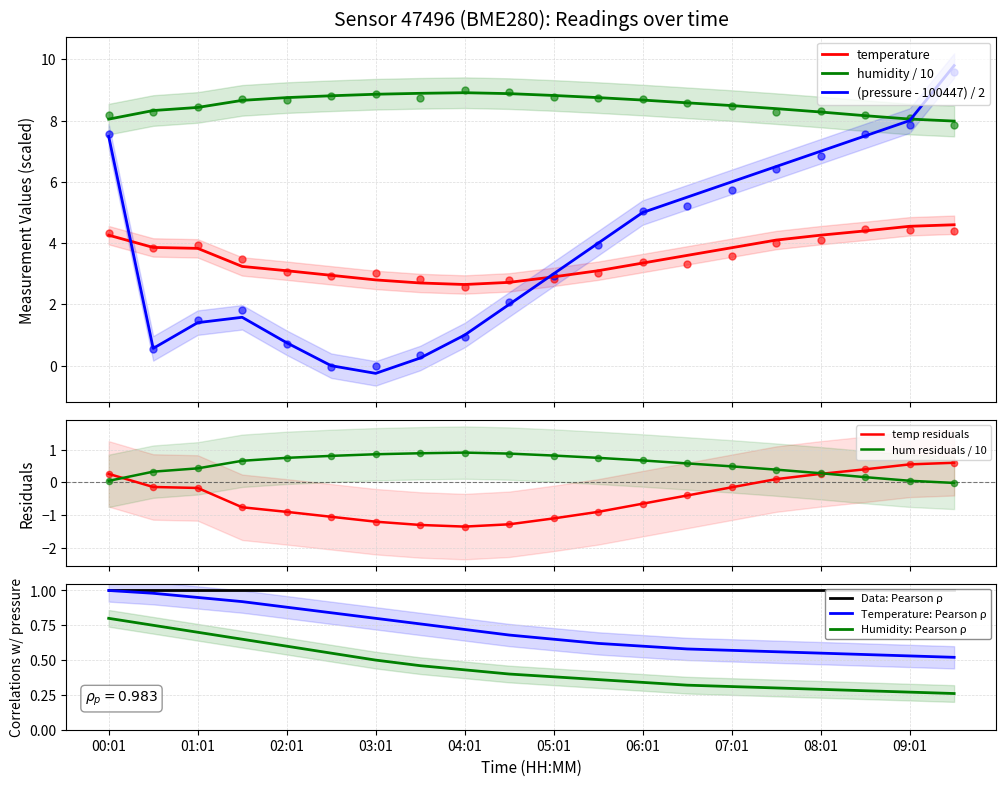

What is the total value across all series at 06:31?

17.7